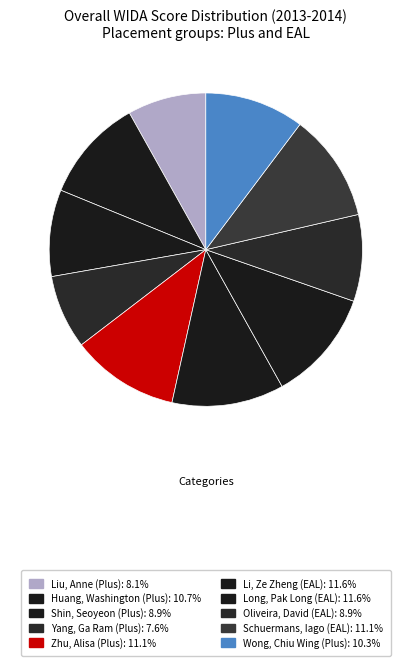

To the nearest percent, what is the difference between the Huang, Washington (Plus) and Long, Pak Long (EAL) slice percentages?

1%